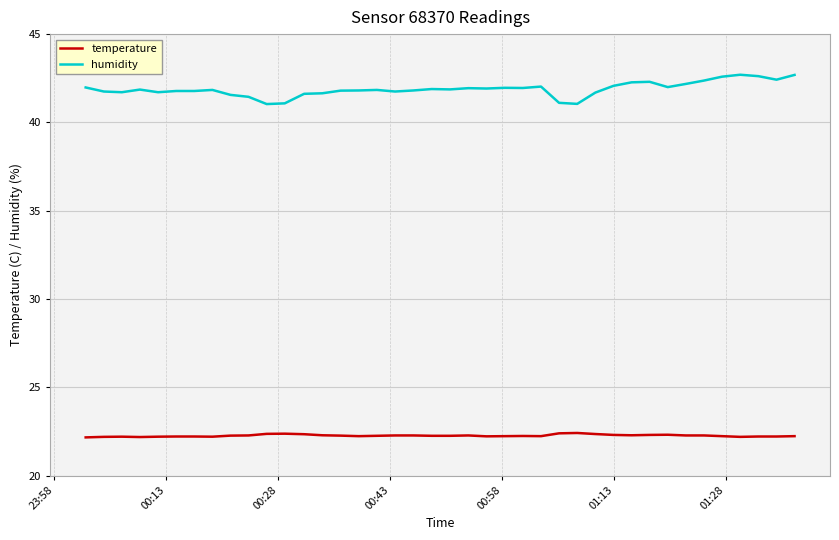

True or false: humidity and temperature intersect in this chart.

False